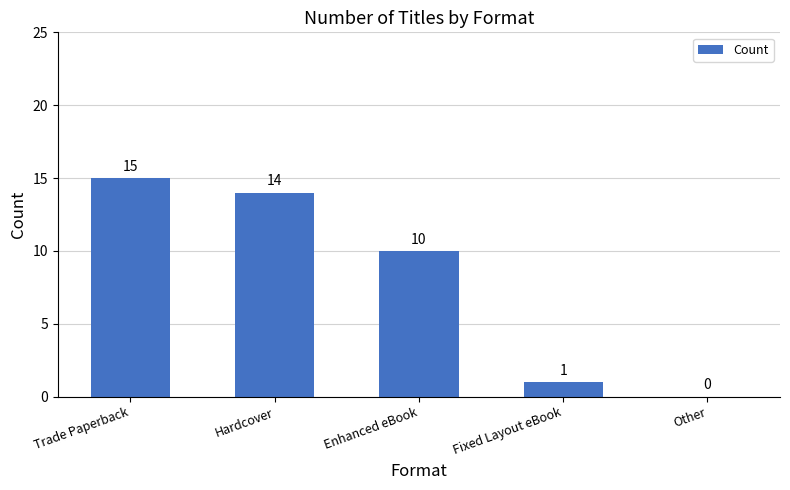

Count the number of categories in the chart.

5